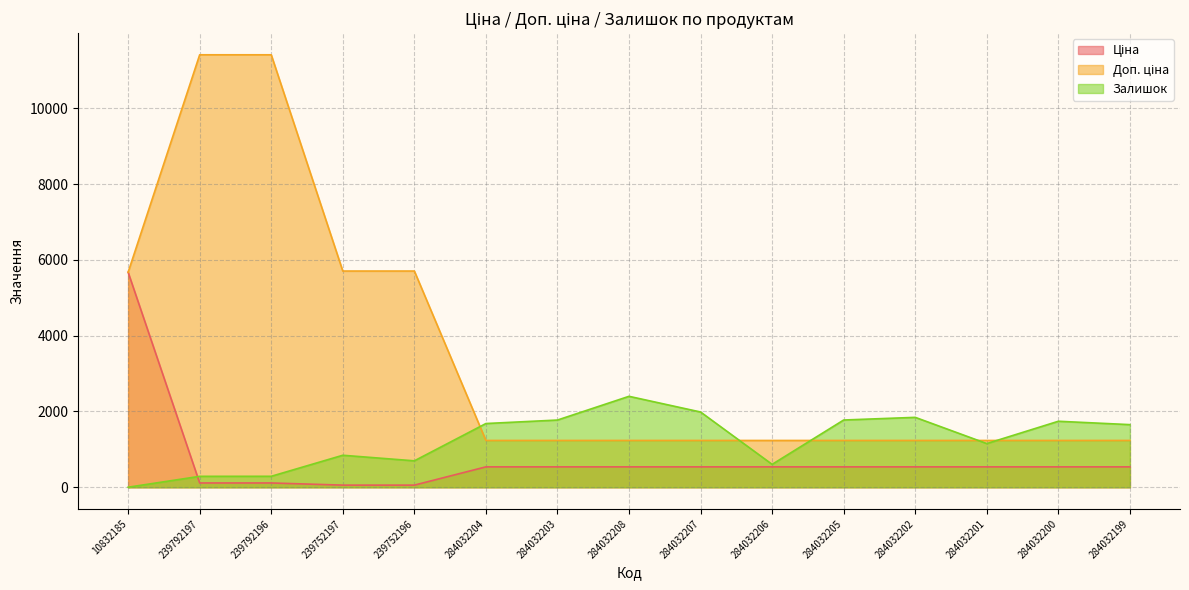

How many lines are shown in the chart?

3